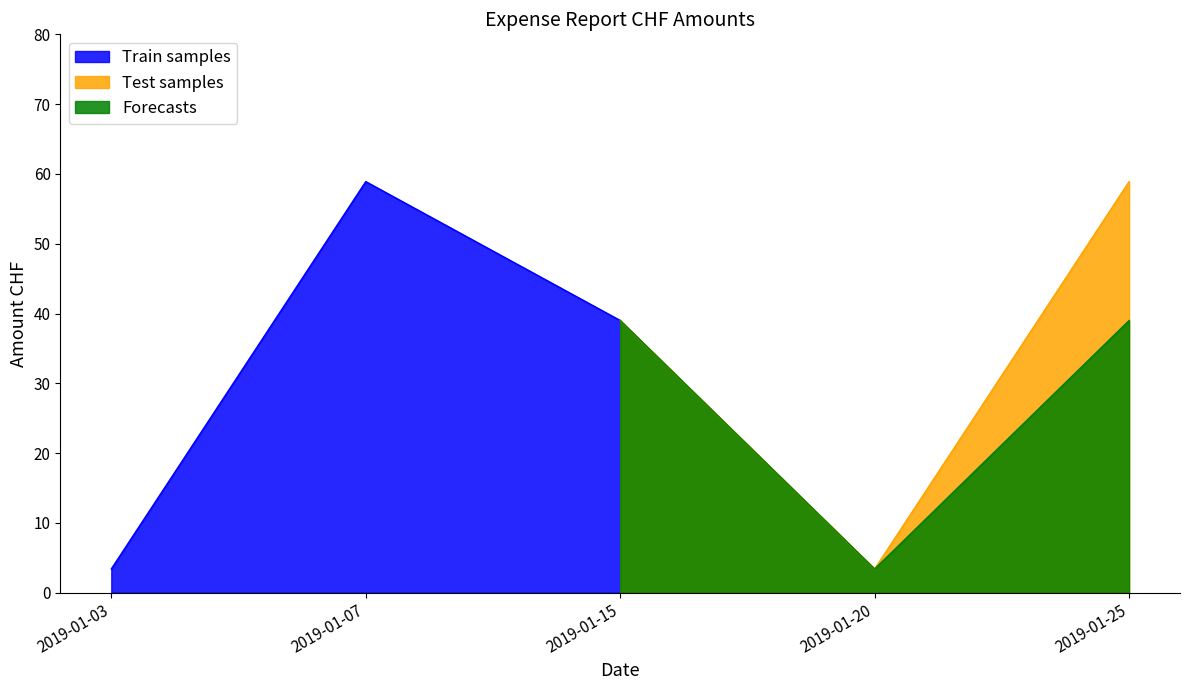

Count the number of data series in this chart.

3